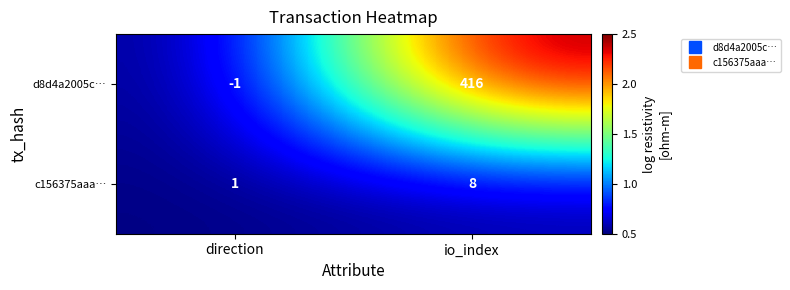

Reading left to right, what are all the values shown in this chart?

d8d4a2005c…: -1	416
c156375aaa…: 1	8